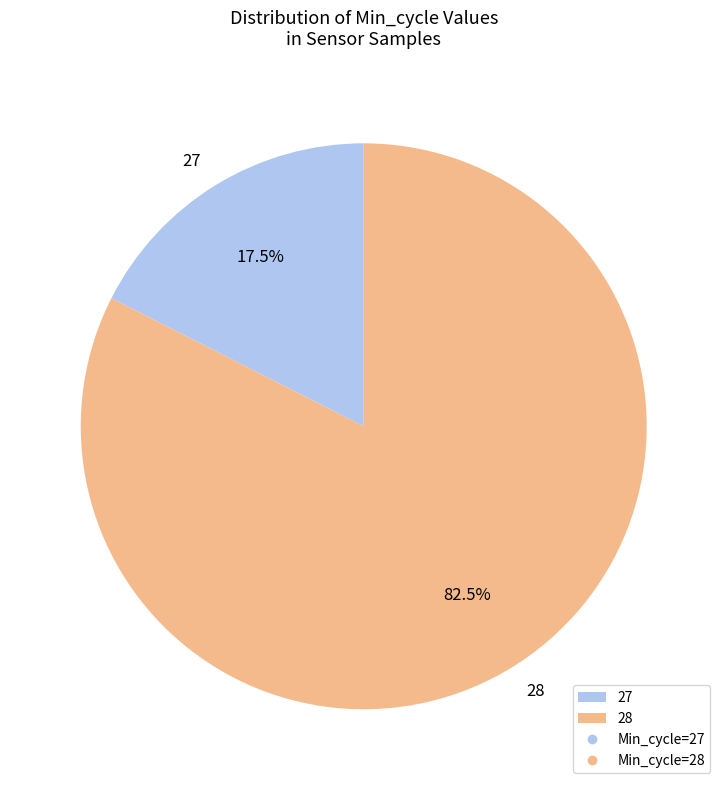

Rank the categories by value from highest to lowest.

28, 27